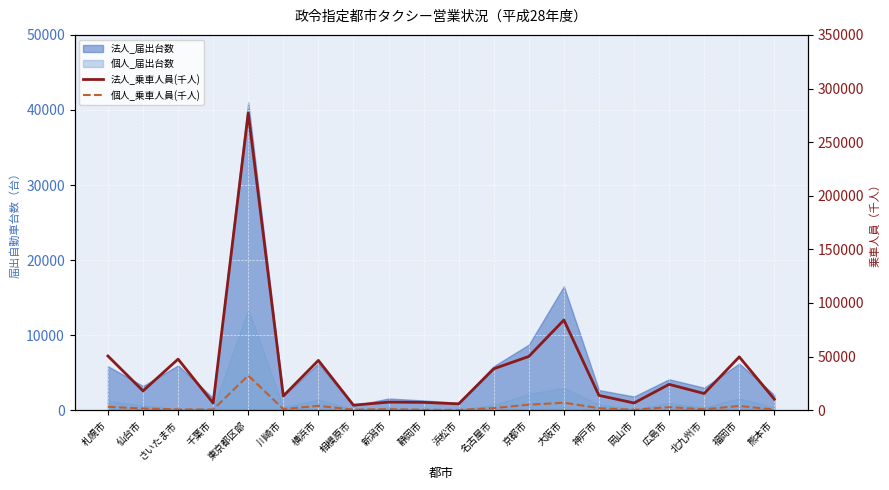

How many lines are shown in the chart?

2